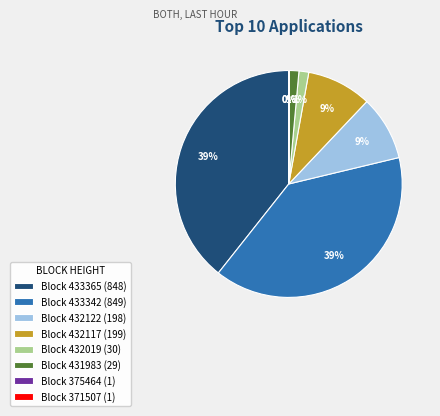

To the nearest percent, what is the average slice percentage?

12%